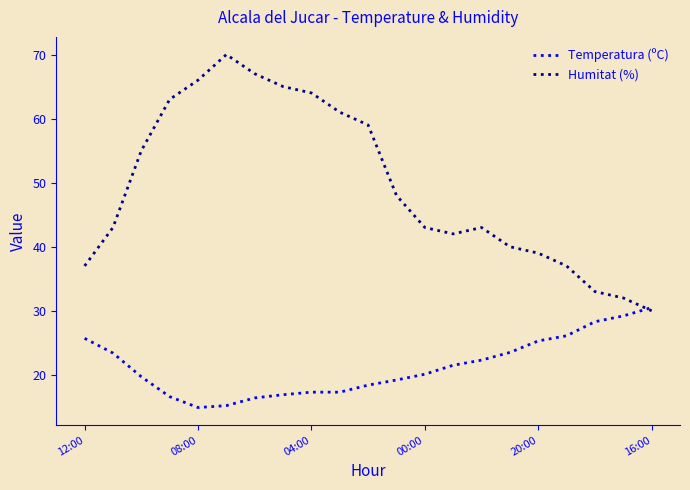

What is the greatest value displayed?

70.0